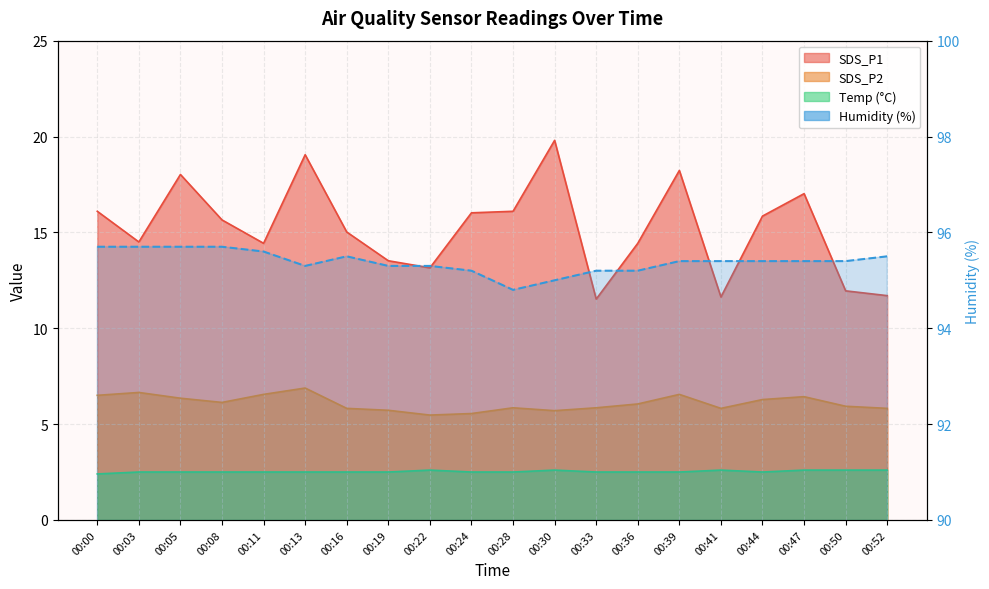

Where does the Humidity series first go above 95?

00:00